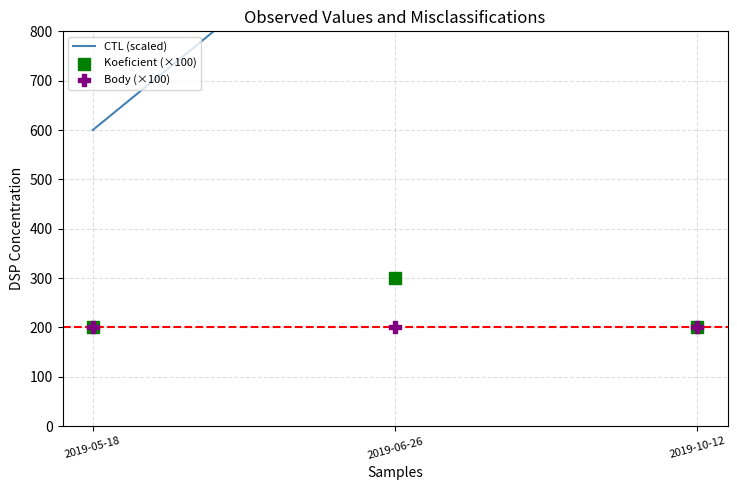

What are all the series names shown in the legend?

CTL (scaled), Koeficient (×100), Body (×100)